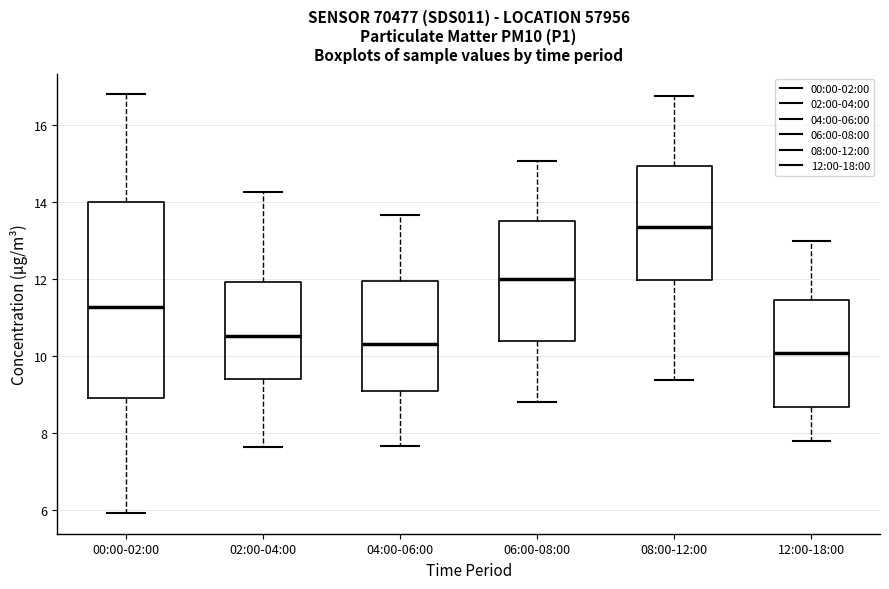

Reading left to right, transcribe this box plot: for each box, give where its median line is, the range the box spans, and where its two whiskers end, as read against the y-axis. The values are not printed on the chart, so give them approximately, as read against the axis.

00:00-02:00: median 11.2, box 9.0 to 14.0, whiskers 6.0 to 16.8
02:00-04:00: median 10.6, box 9.4 to 12.0, whiskers 7.6 to 14.2
04:00-06:00: median 10.4, box 9.0 to 12.0, whiskers 7.6 to 13.6
06:00-08:00: median 12.0, box 10.4 to 13.6, whiskers 8.8 to 15.0
08:00-12:00: median 13.4, box 12.0 to 15.0, whiskers 9.4 to 16.8
12:00-18:00: median 10.0, box 8.6 to 11.4, whiskers 7.8 to 13.0